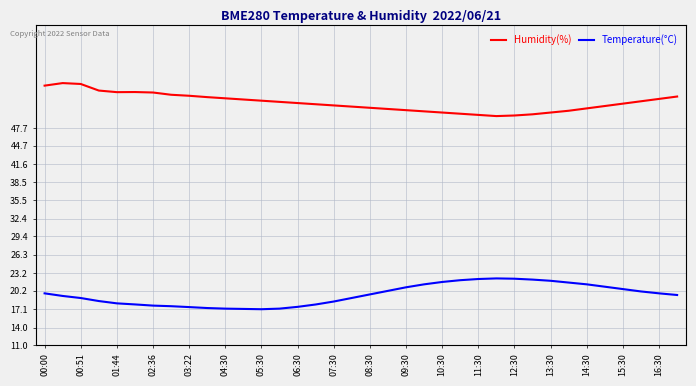

Which series has the largest total across all categories?

Humidity(%)